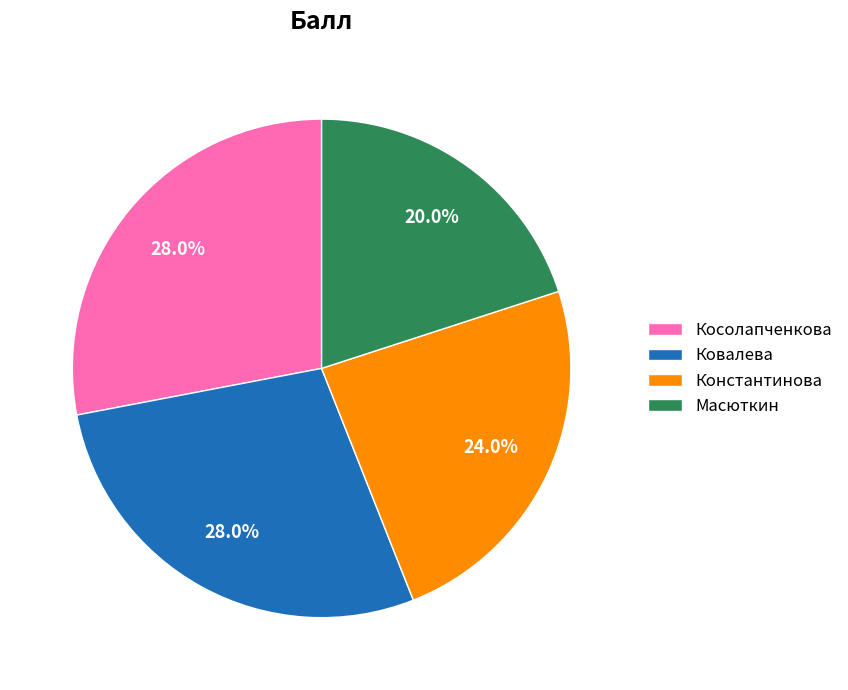

Which category has the smallest portion of the pie?

Масюткин